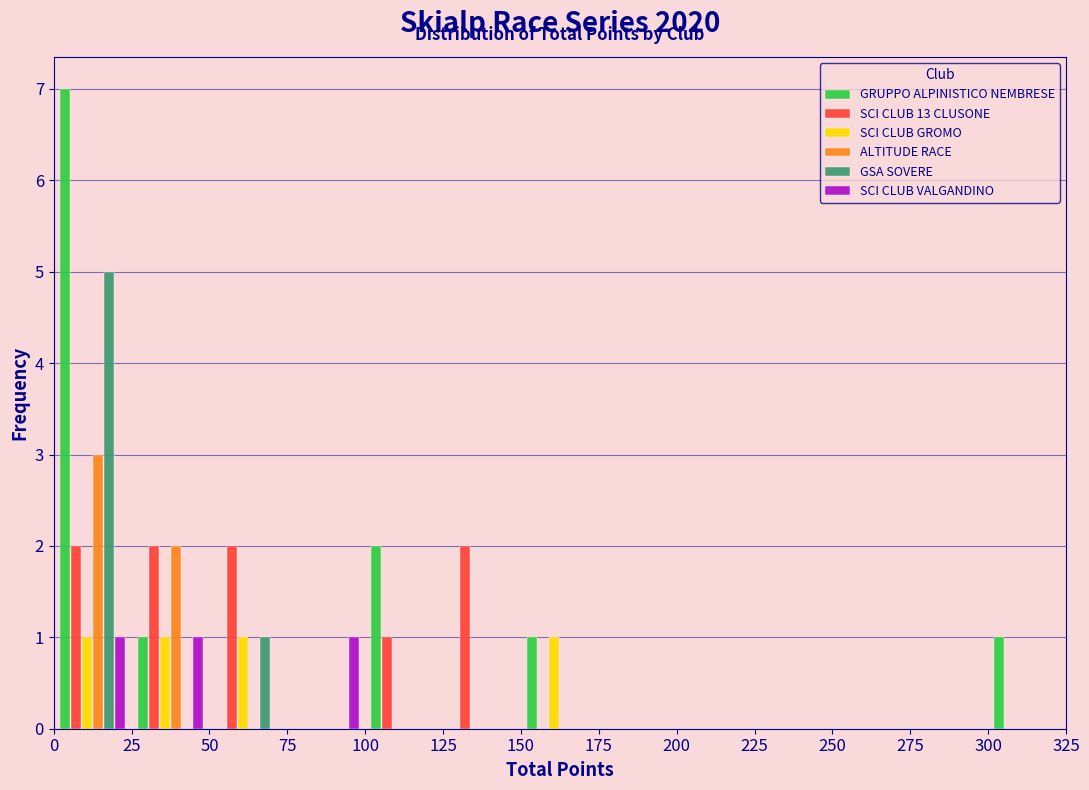

What is the height of the SCI CLUB GROMO bar covering 150 to 175 on the x-axis? The values are not printed on the chart, so give them approximately, as read against the axis.

1